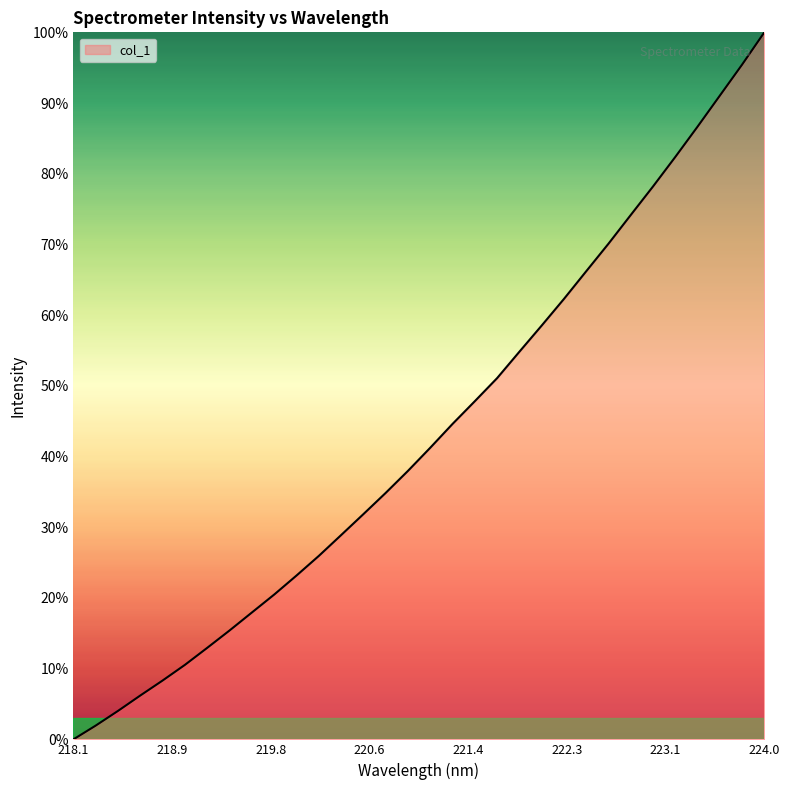

What is the difference between the maximum and minimum values?

100.0